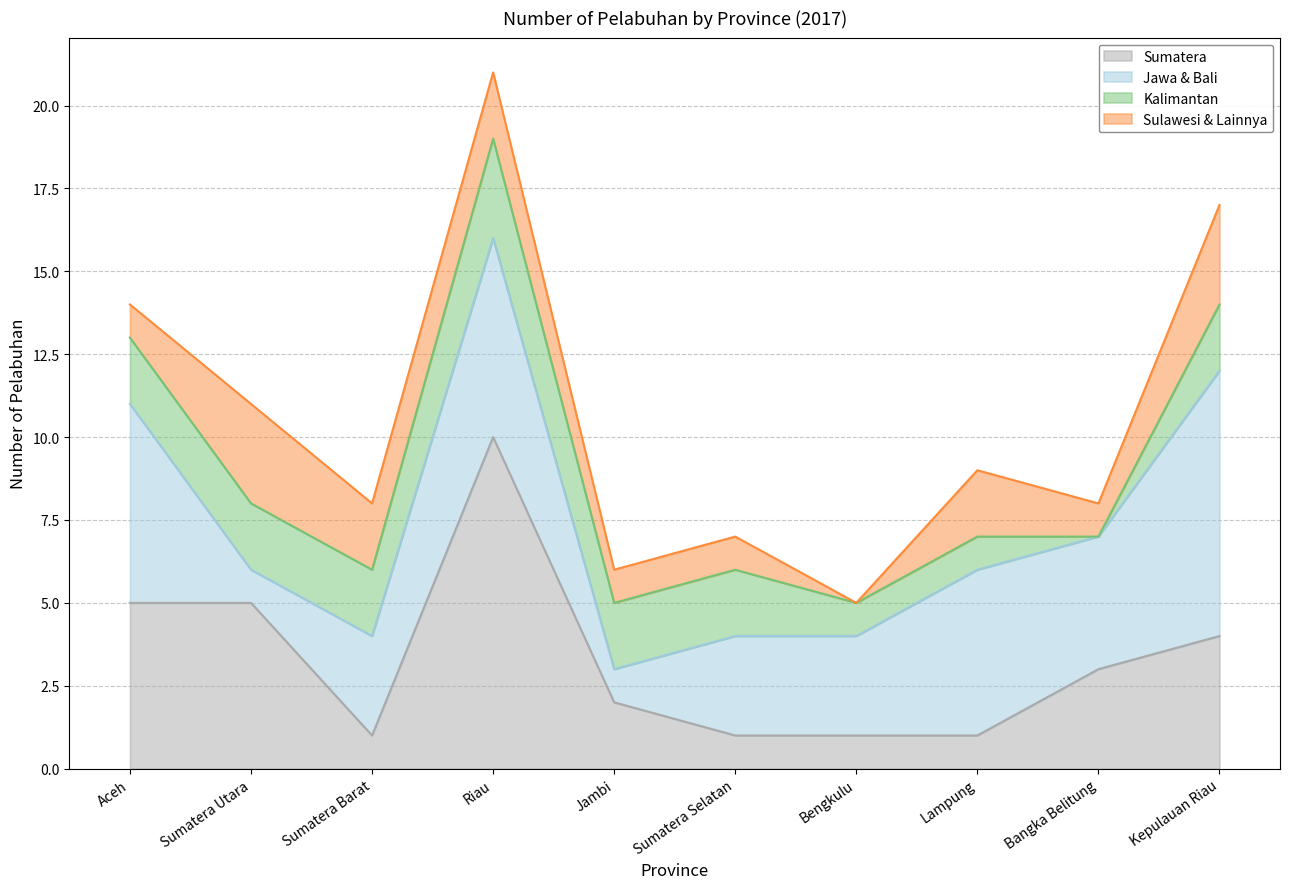

At which label does Jawa & Bali first exceed 4?

Aceh